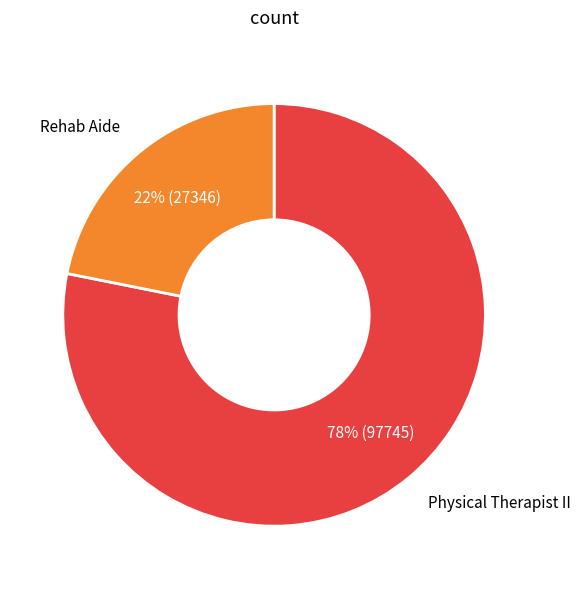

Count the number of slices in the pie.

2